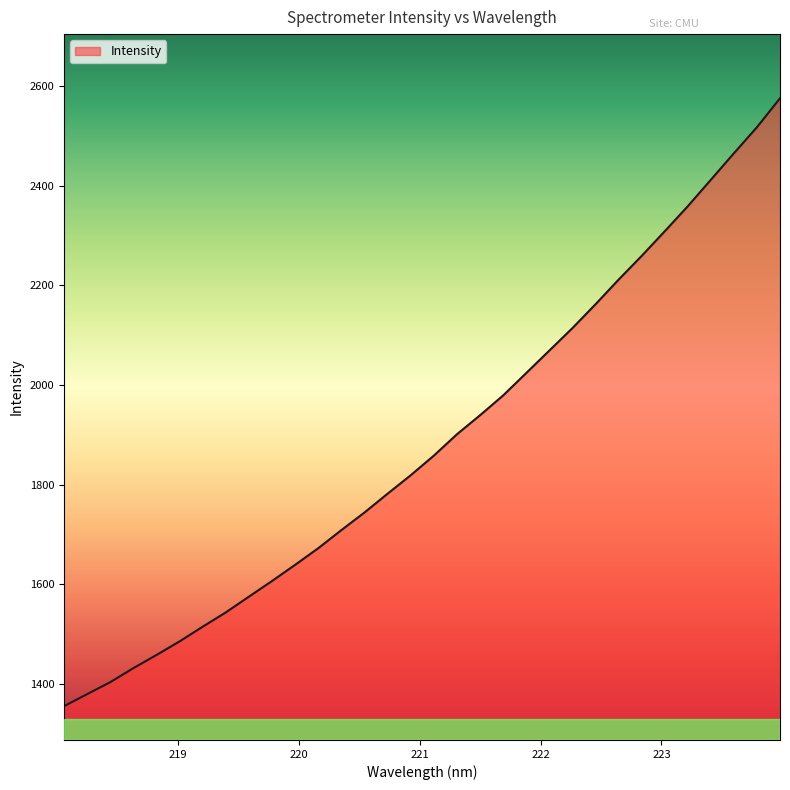

What is the minimum value shown in the chart?

1355.6